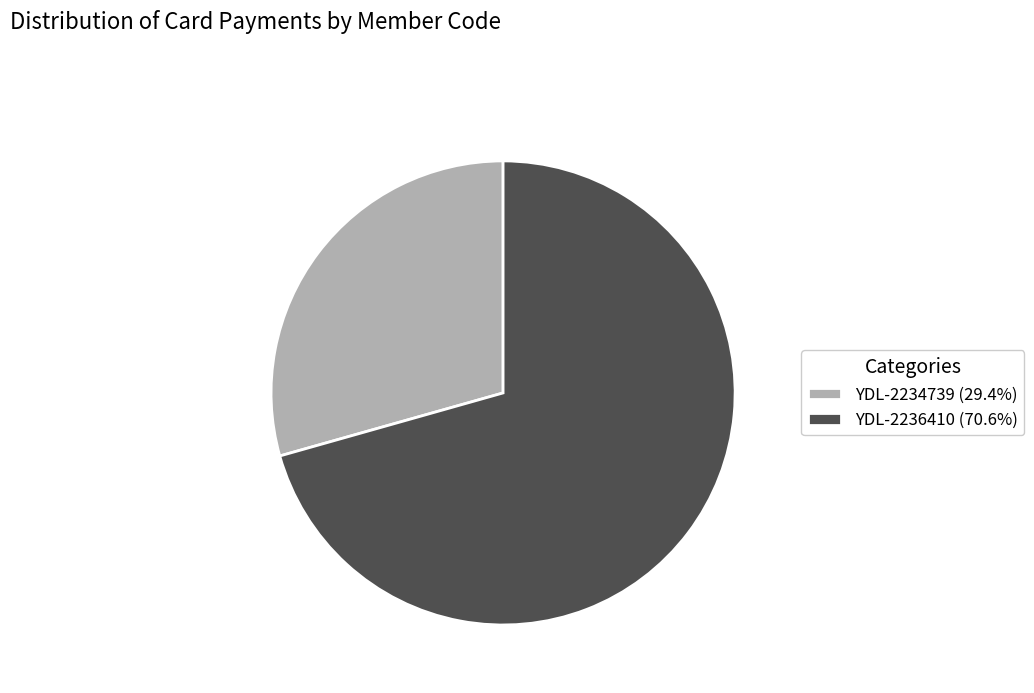

Which slice is the smallest?

YDL-2234739